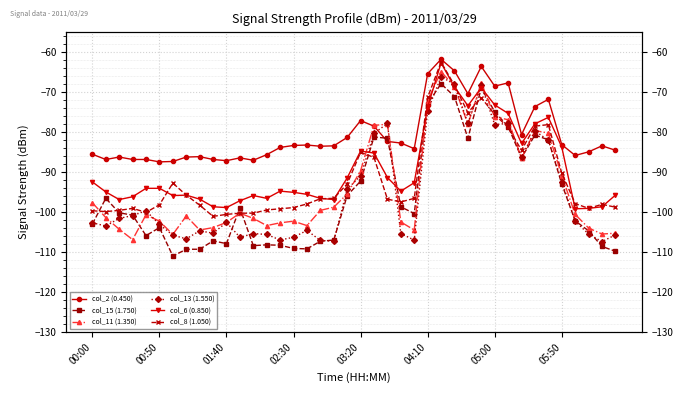

What position from the left is 03:20?

5